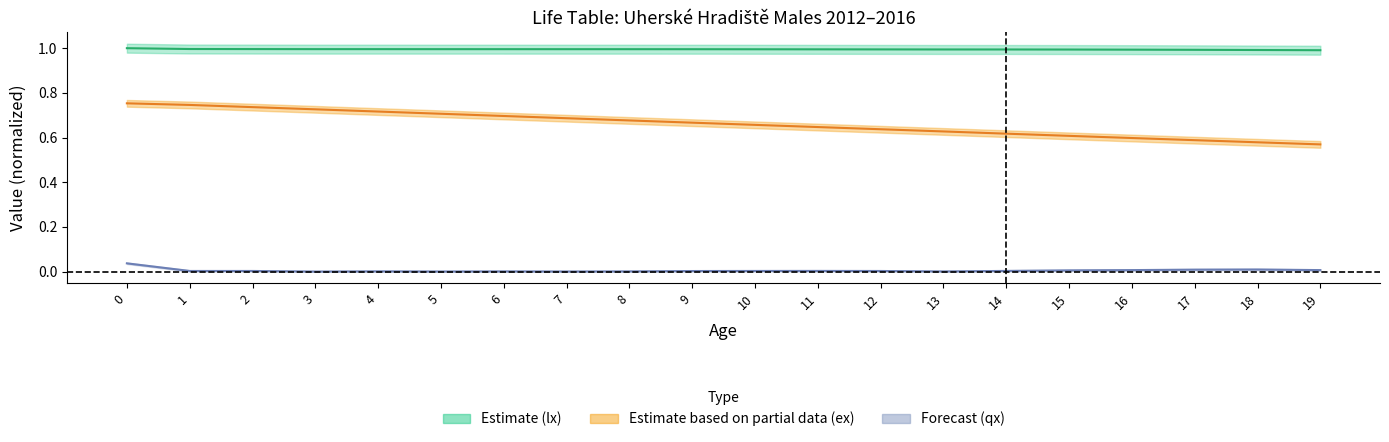

How many interior local valleys does the qx series have?

4